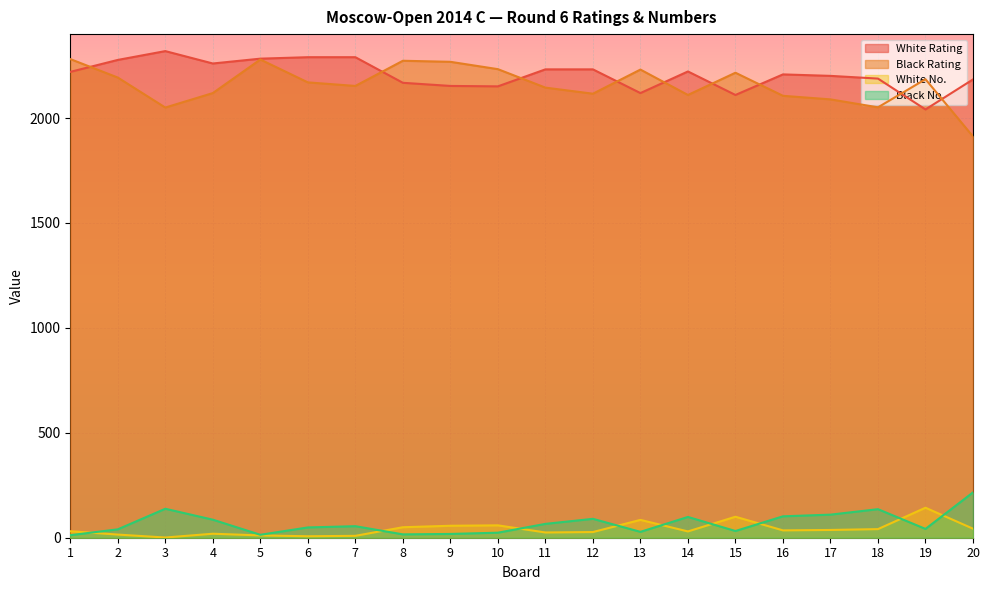

What are all the series names shown in the legend?

White Rating, Black Rating, White No., Black No.